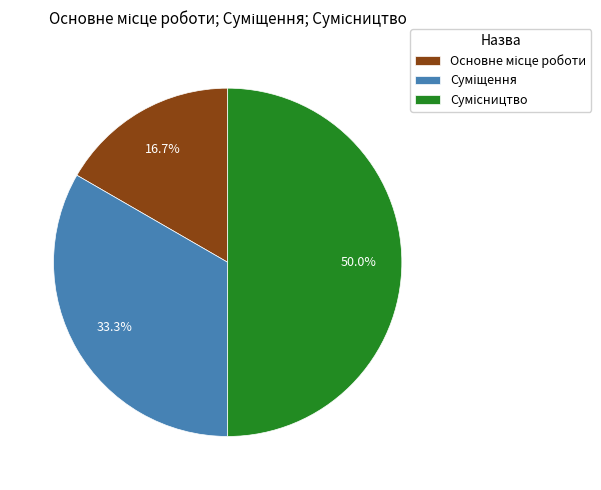

How many segments does this pie chart have?

3